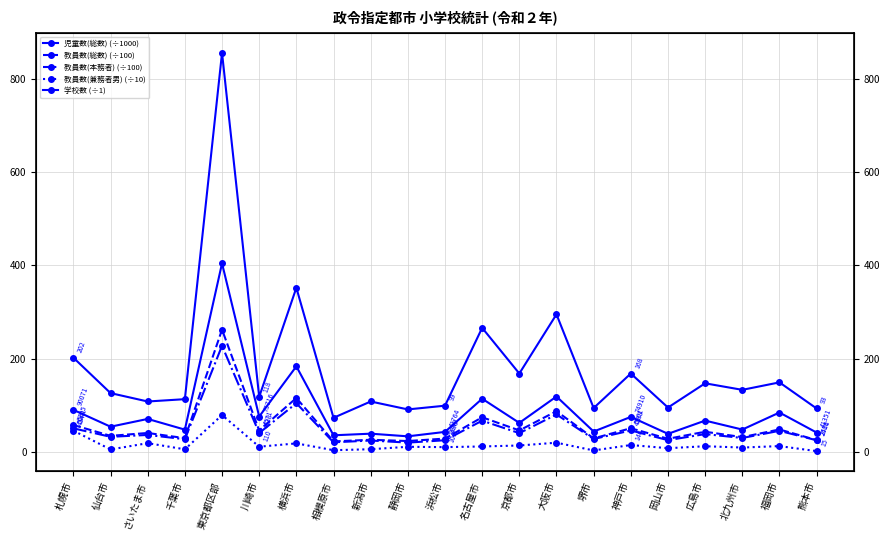

What is the difference between the maximum and minimum values in the 児童数(総数) (÷1000) series?

371.1